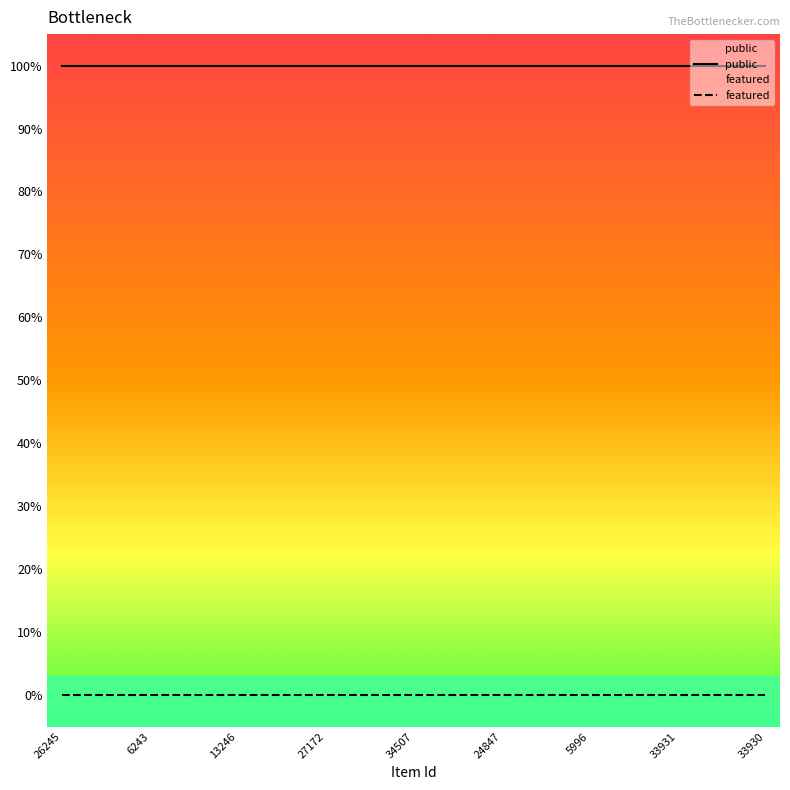

Reading left to right, extract all data points from this chart.

public: 1	1	1	1	1	1	1	1	1	1	1	1	1	1	1	1	1	1	1	1	1	1	1	1	1
featured: 0	0	0	0	0	0	0	0	0	0	0	0	0	0	0	0	0	0	0	0	0	0	0	0	0